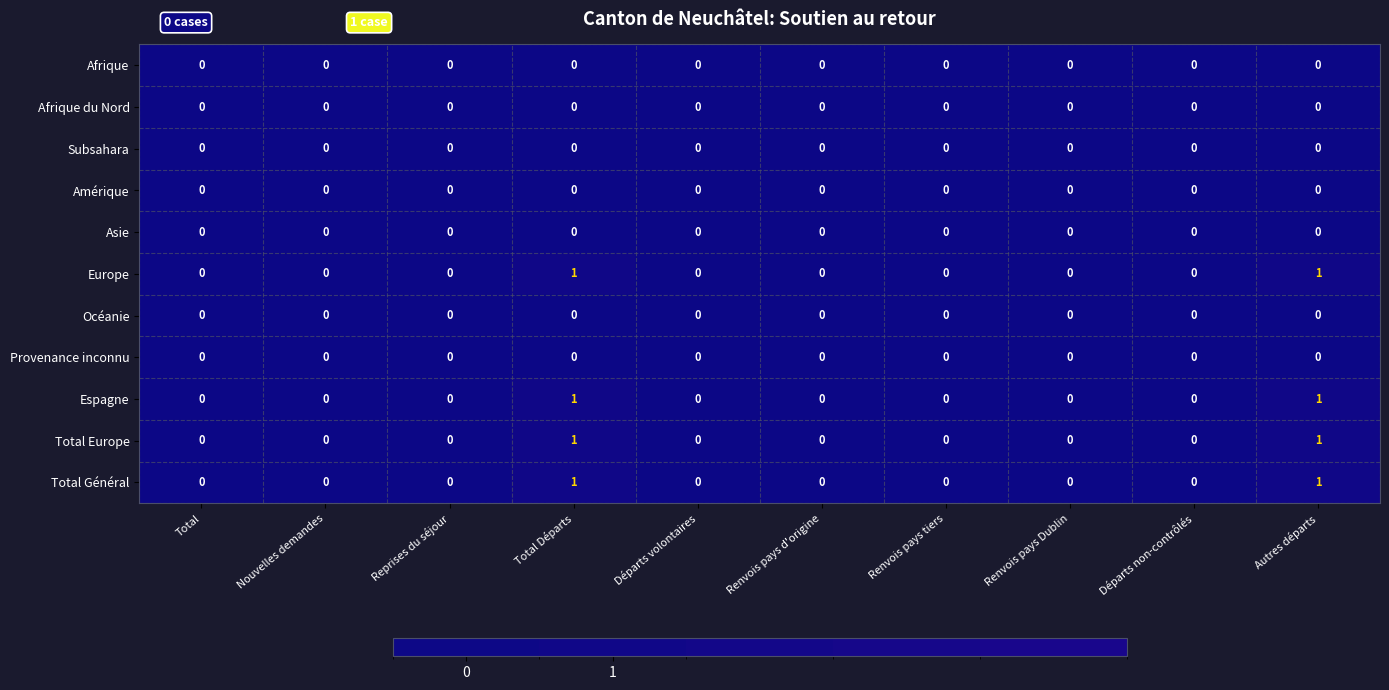

Is it true that Provenance inconnu equals 0 at Total?

True